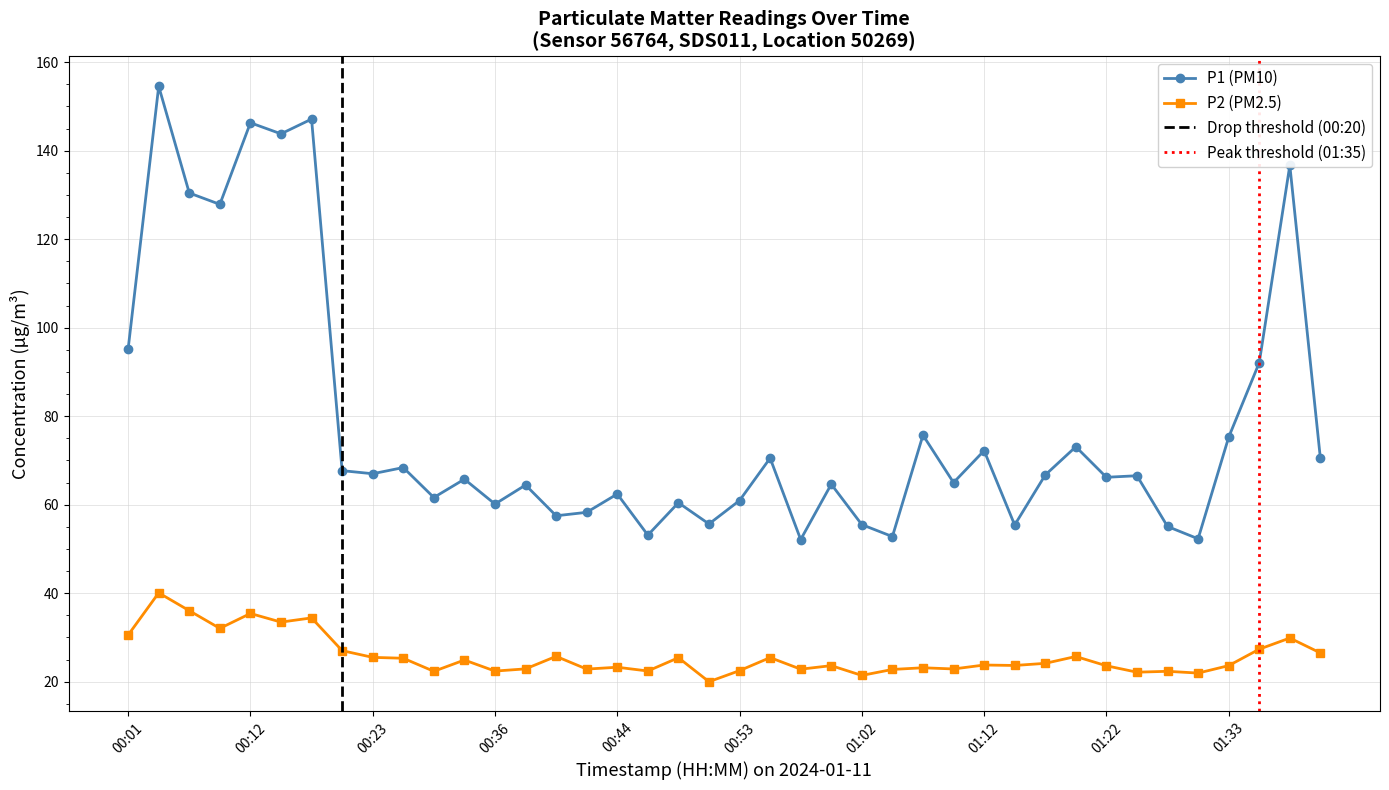

What are all the series names shown in the legend?

P1, P2